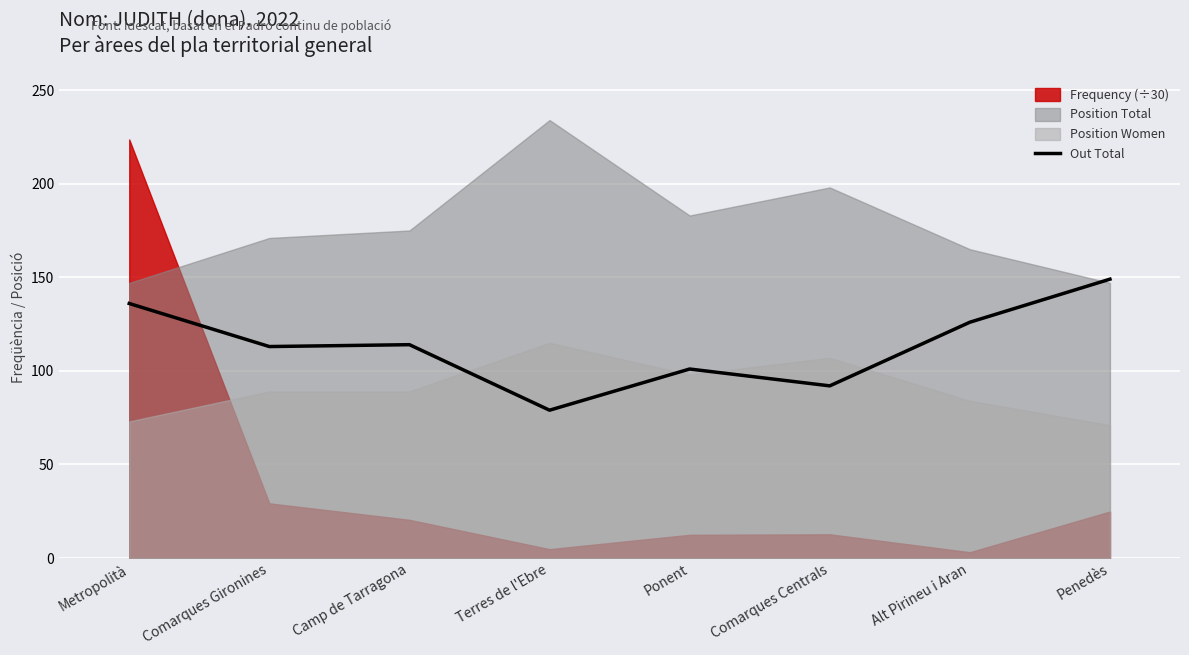

What position from the right is Metropolità?

8